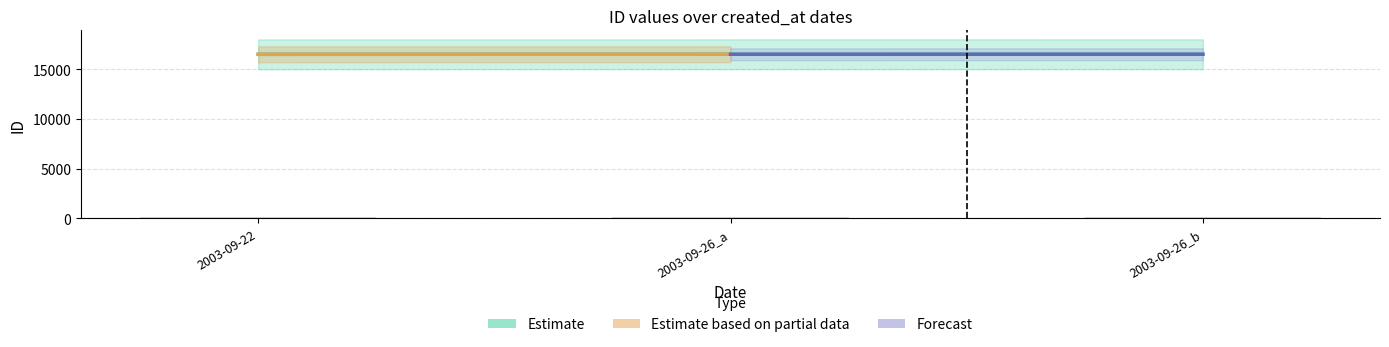

Reading right to left, list all the values displayed in this chart.

16489	16488	16483